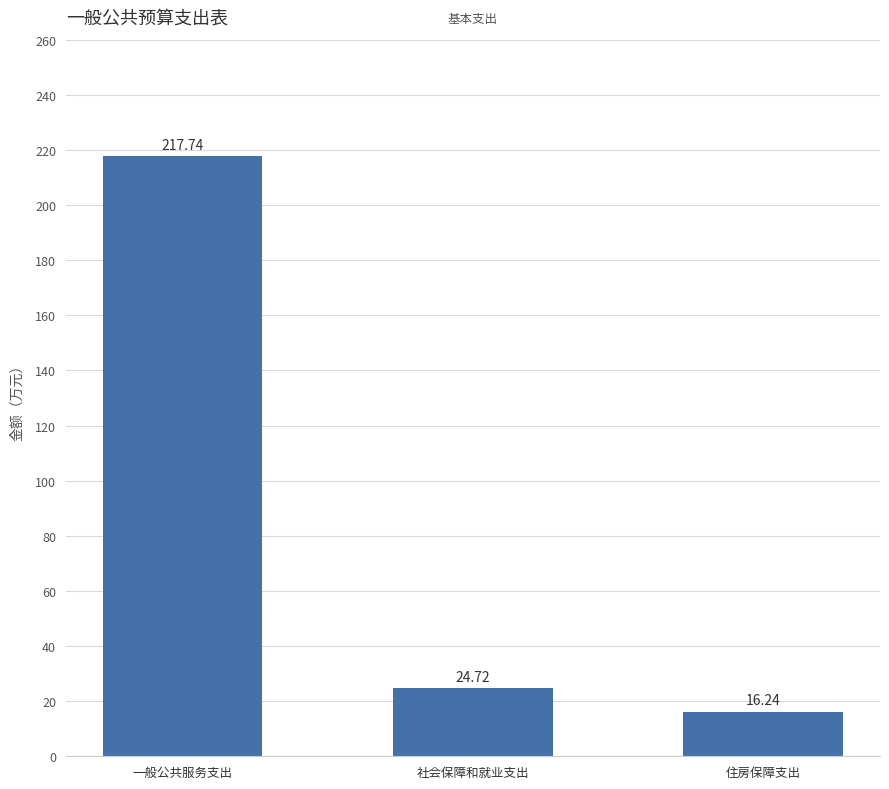

Approximately how many times larger is the value at 社会保障和就业支出 compared to 住房保障支出?

1.5